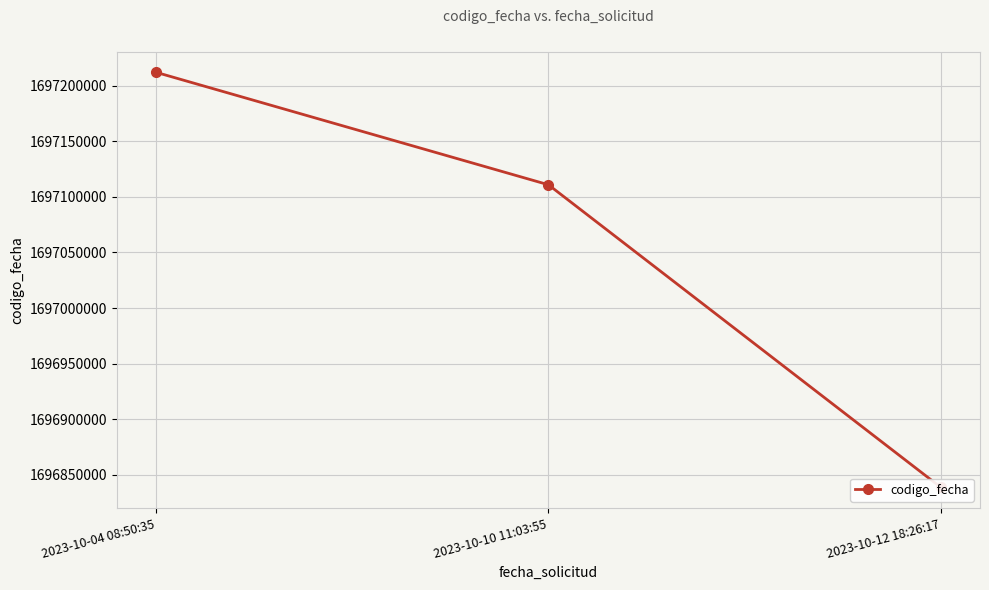

What is the change in value from 2023-10-04 08:50:35 to 2023-10-12 18:26:17?

-373579